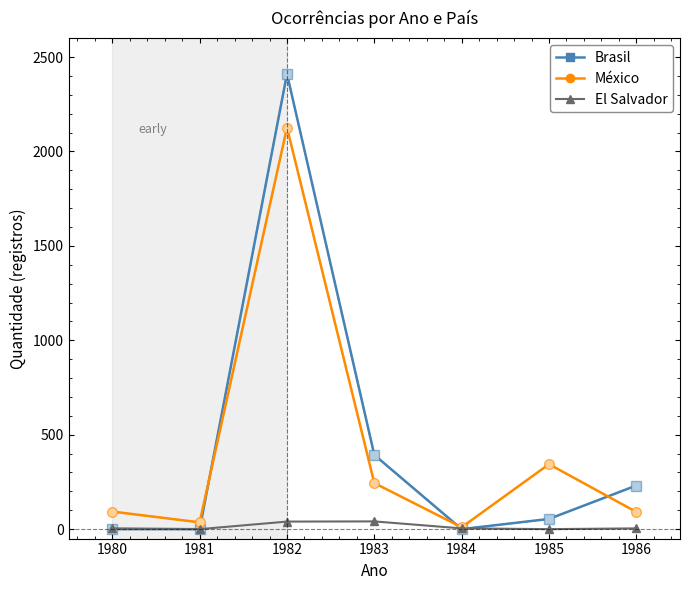

Is it true that Brasil equals 241 at 1983?

False